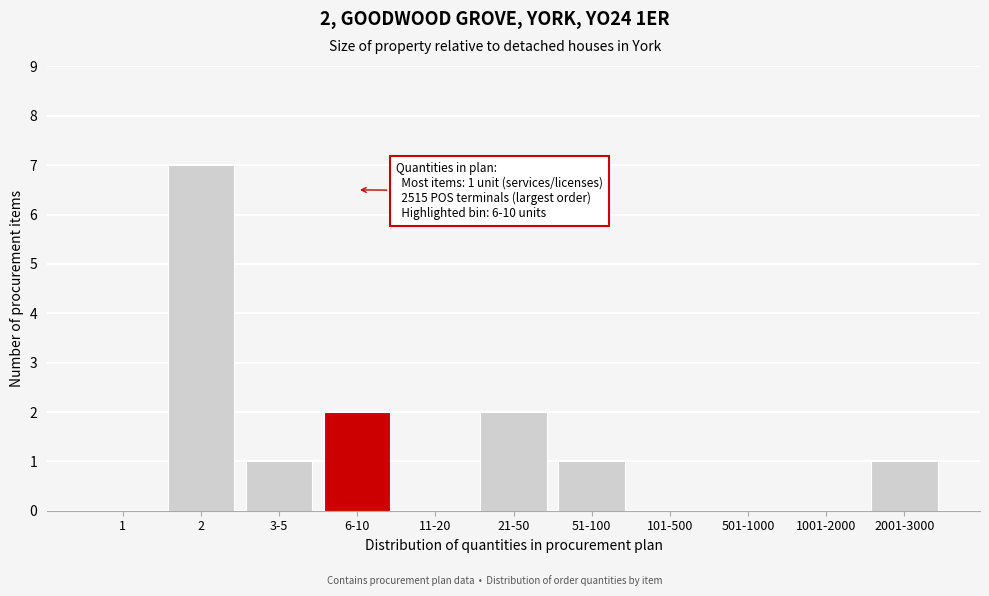

Reading left to right, list all the values displayed in this chart.

1=0	2=7	3-5=1	6-10=2	11-20=0	21-50=2	51-100=1	101-500=0	501-1000=0	1001-2000=0	2001-3000=1